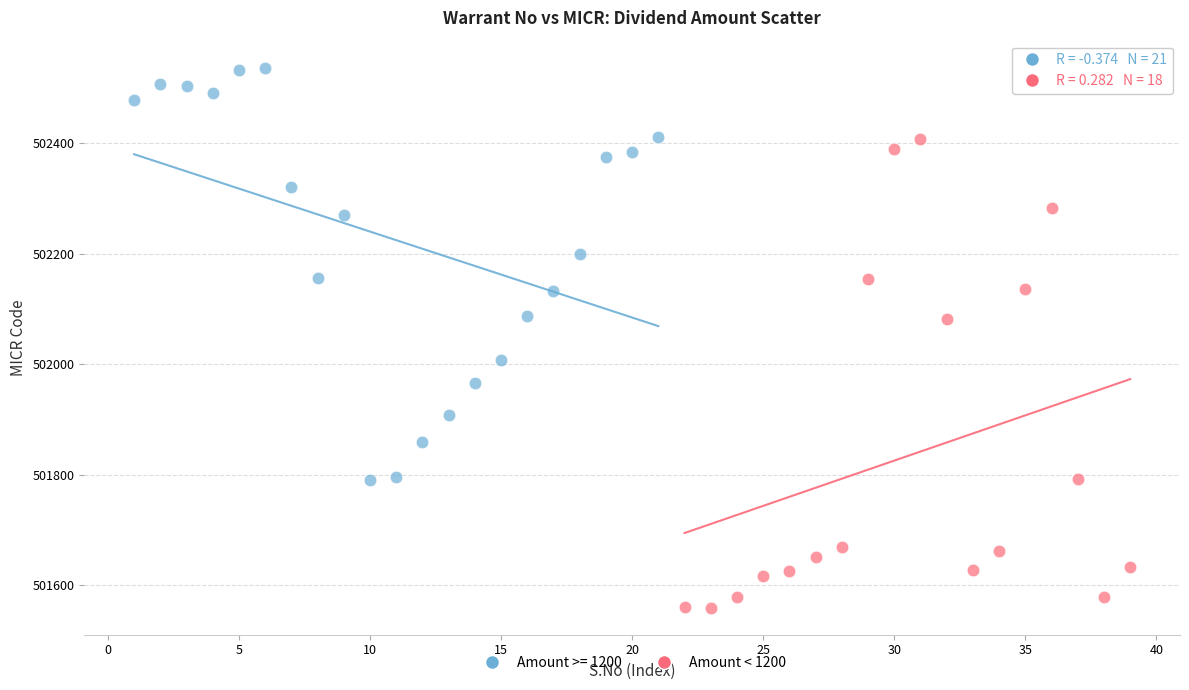

Which series contains the lowest Y value?

Amount < 1200